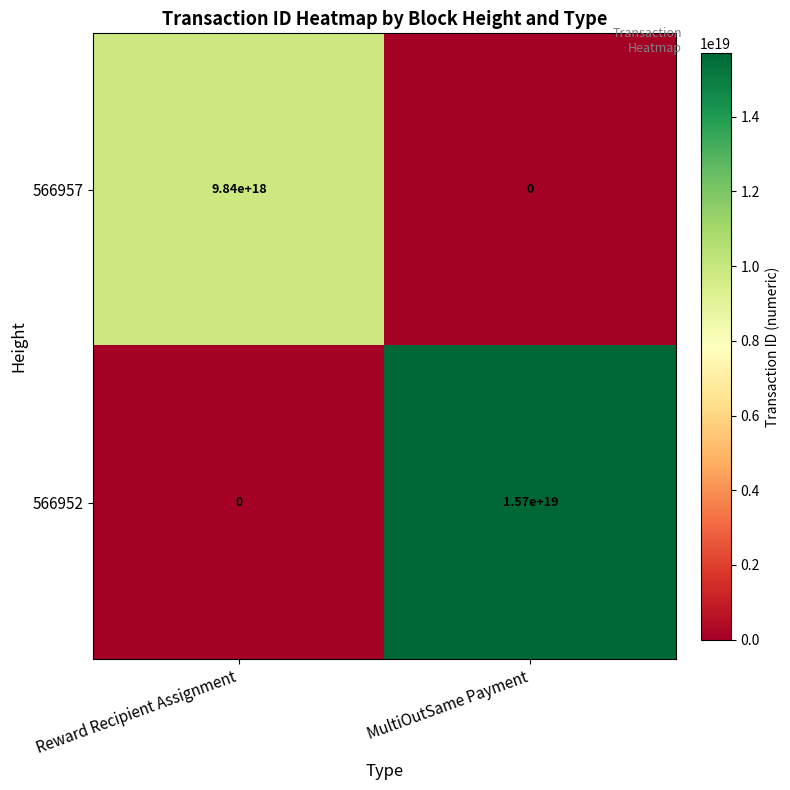

List the series in order of their overall mean, highest first.

566952, 566957